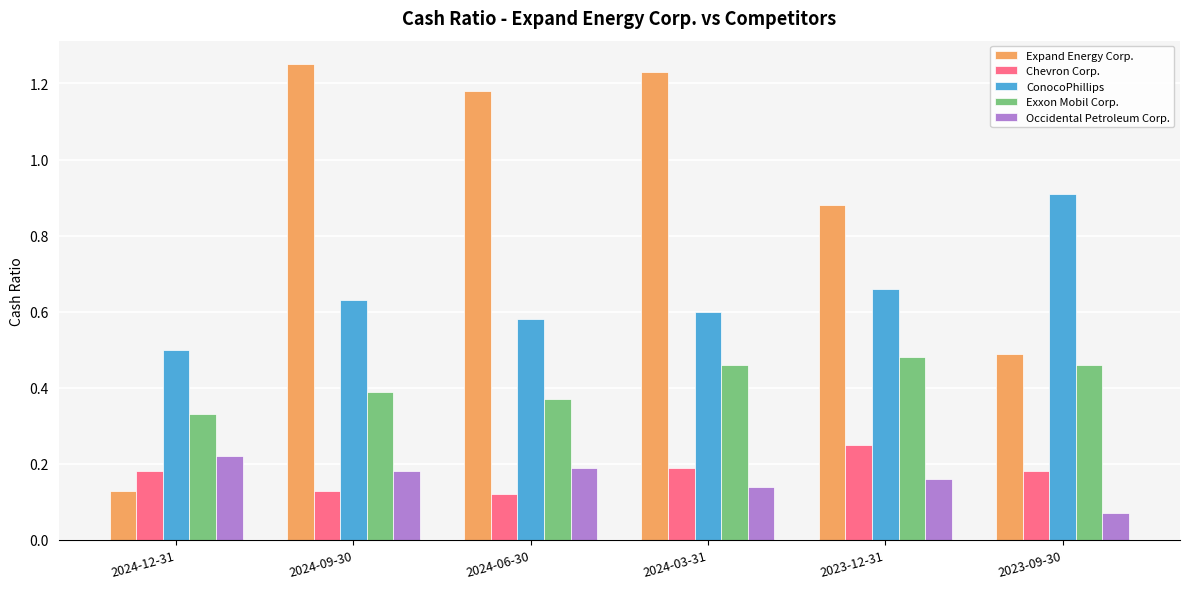

How many data points does each series have?

6